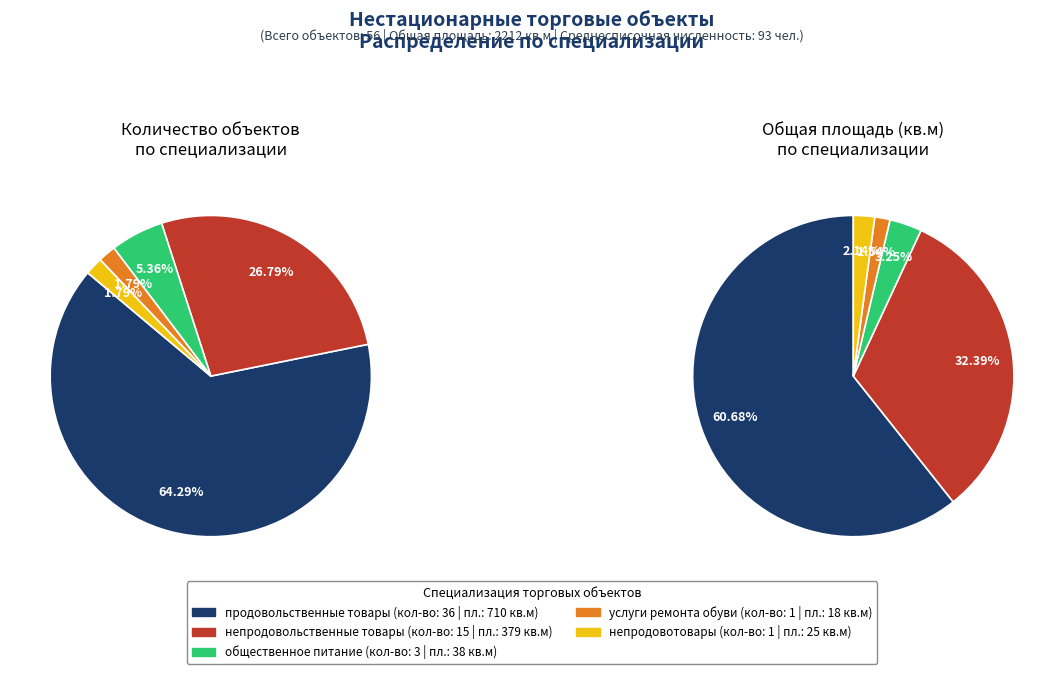

To the nearest percent, what portion does продовольственные товары represent?

64%